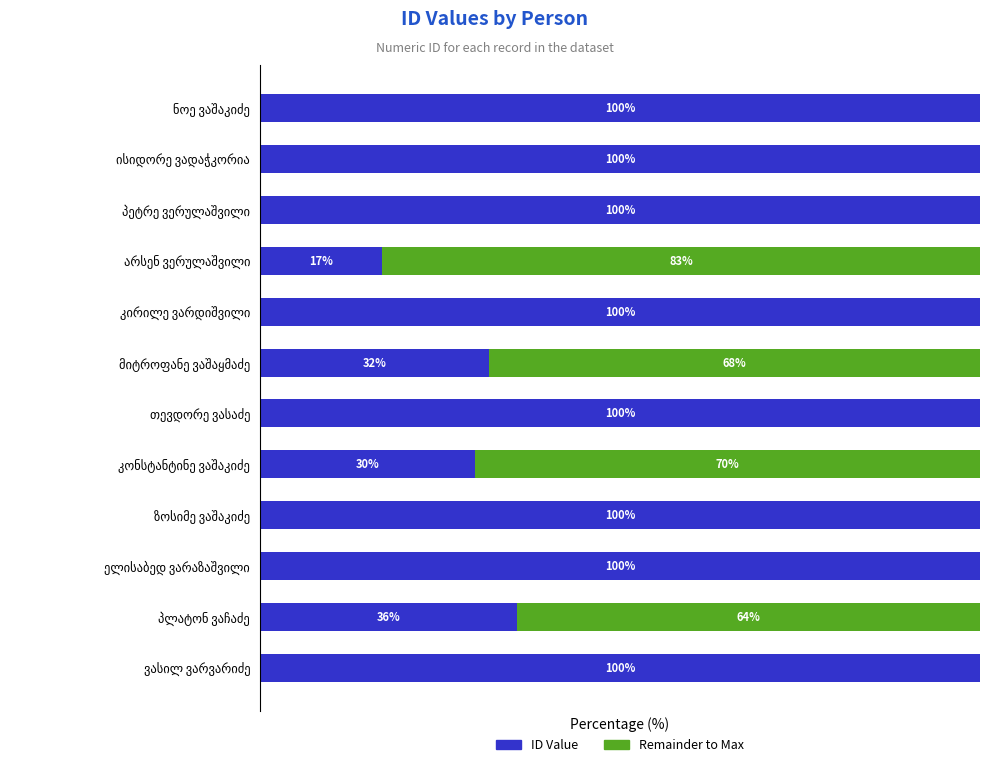

What are all the series names shown in the legend?

ID Value, Remainder to Max